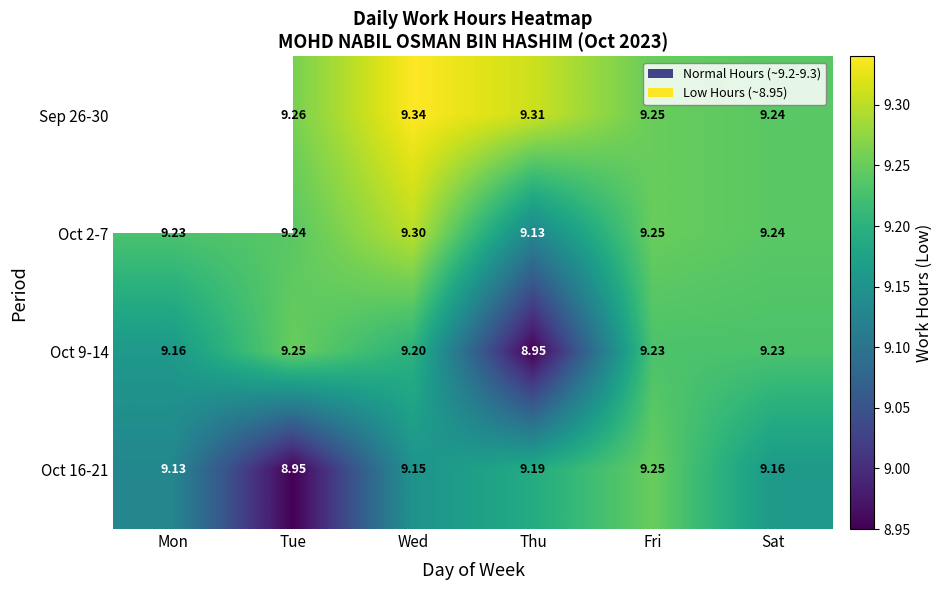

Which category has the highest value in the Oct 16-21 series?

Fri